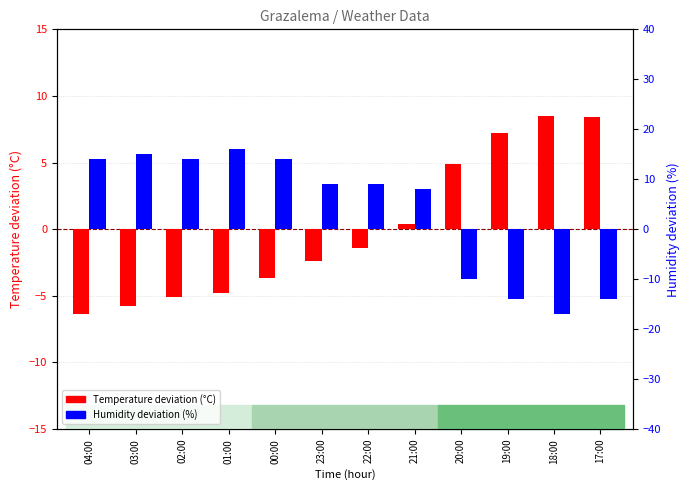

What are all the series names shown in the legend?

Temperature deviation (C), Humidity deviation (%)